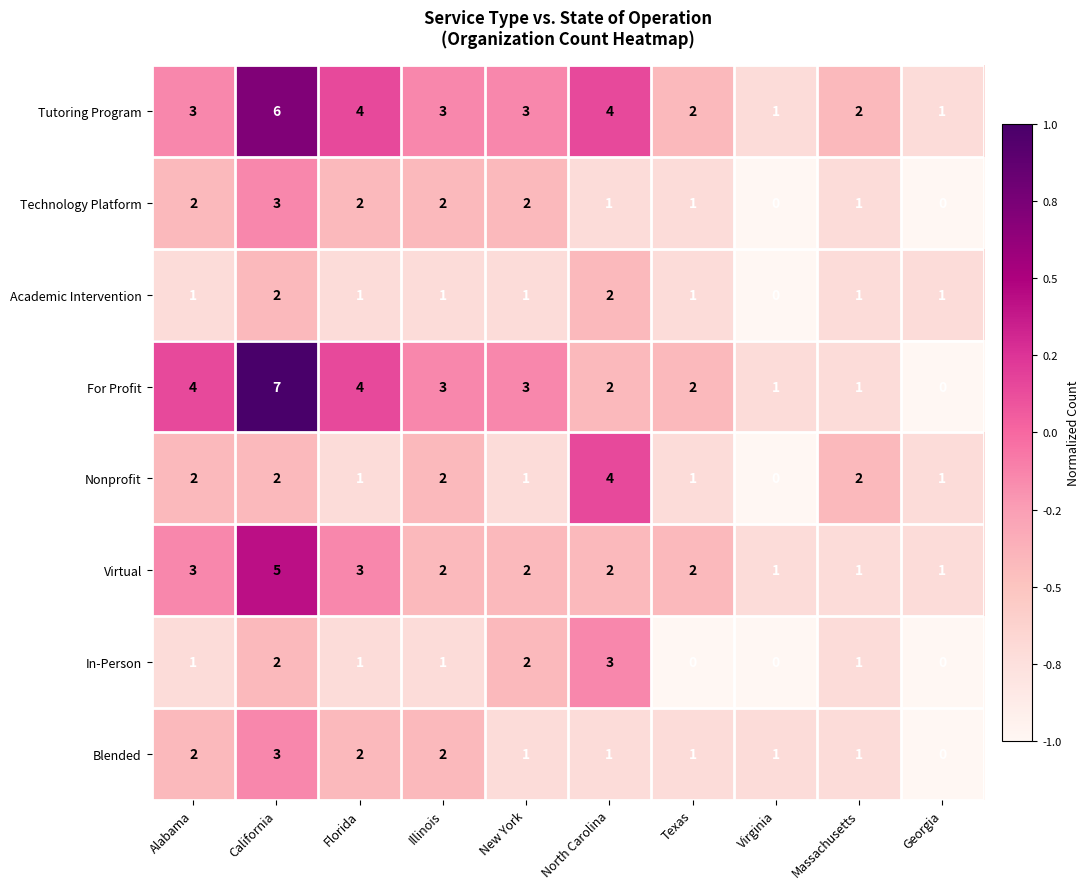

What is the sum of the Blended values at Texas and Illinois?

3